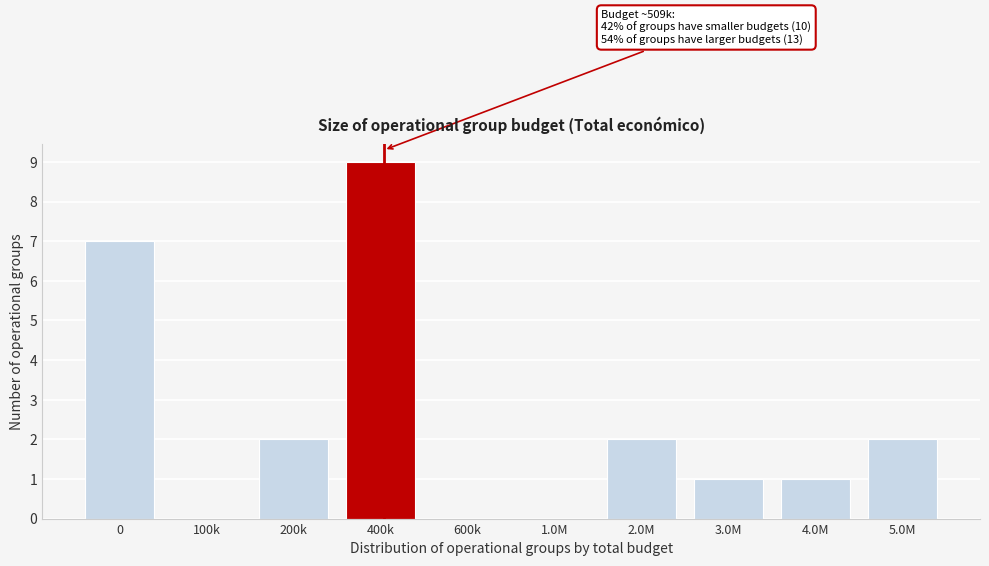

Reading left to right, transcribe all the data shown in this chart.

0=7	100k=0	200k=2	400k=9	600k=0	1.0M=0	2.0M=2	3.0M=1	4.0M=1	5.0M=2